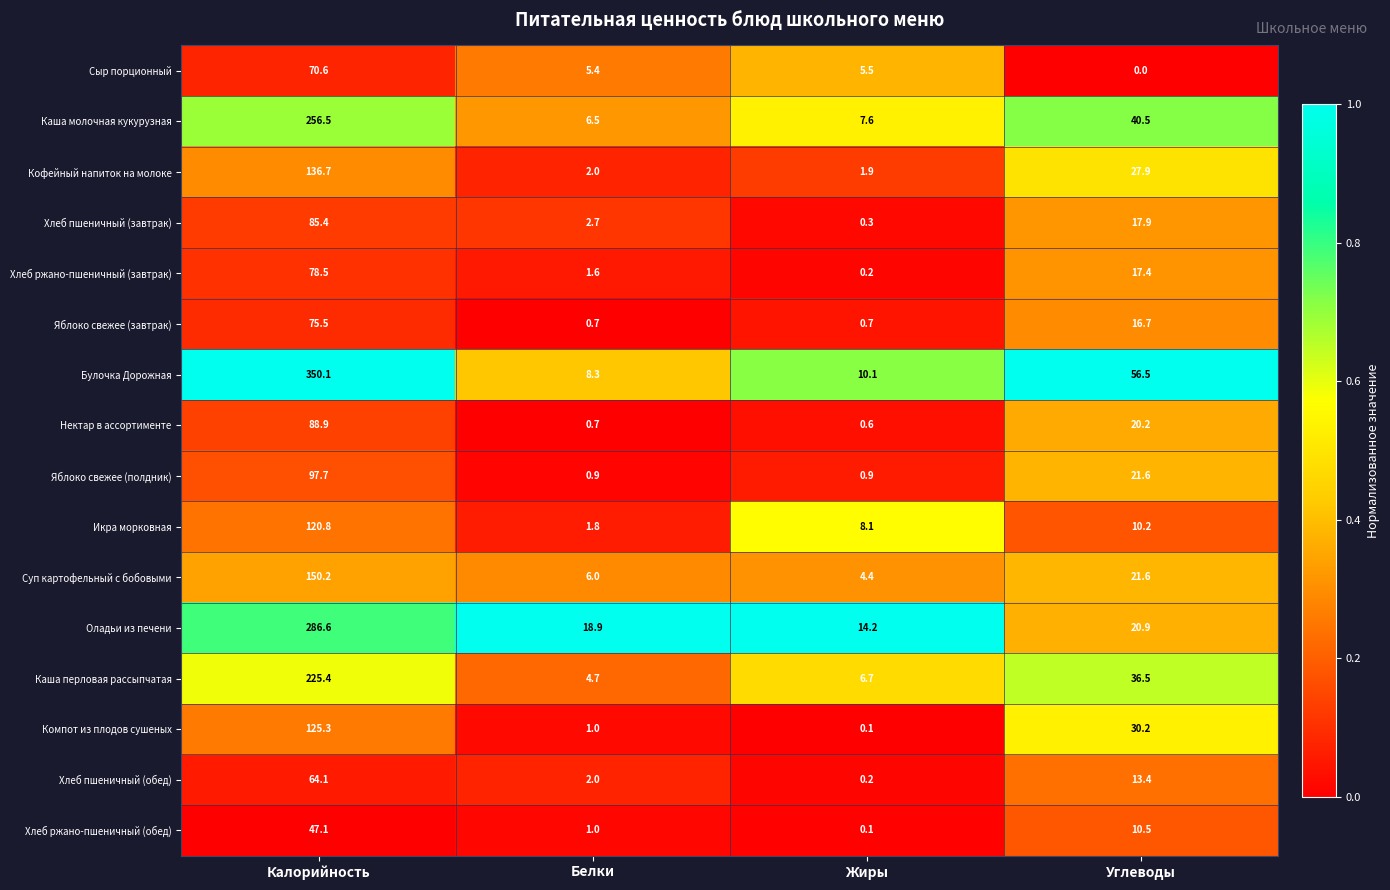

Which label corresponds to the smallest value in the chart?

Углеводы